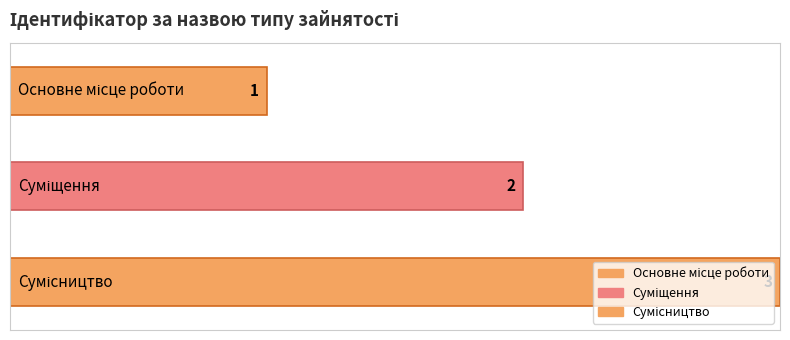

What is the value of the 1st bar from the left?

1